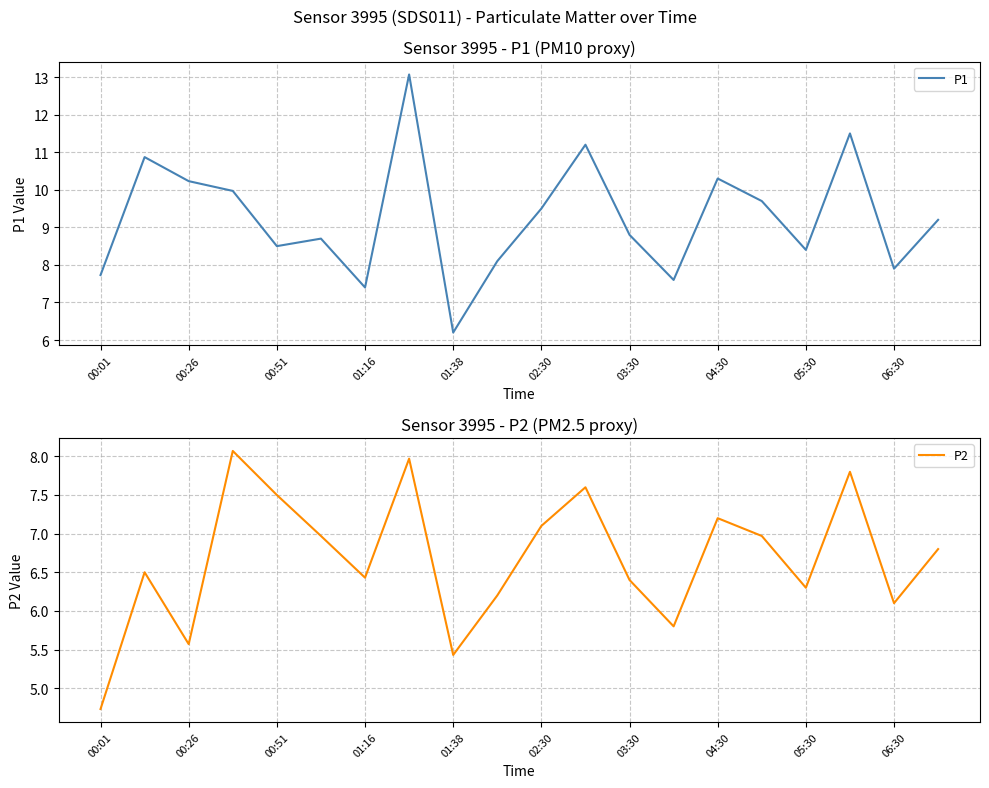

What are all the series names shown in the legend?

P1, P2